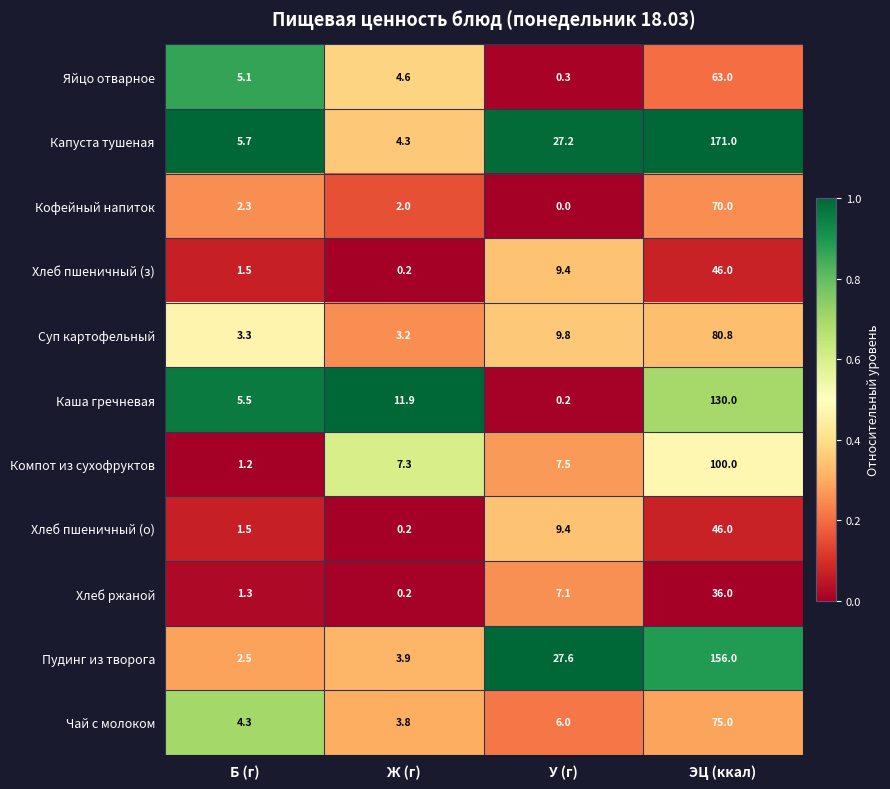

At which category is the sum across all series the highest?

ЭЦ (ккал)